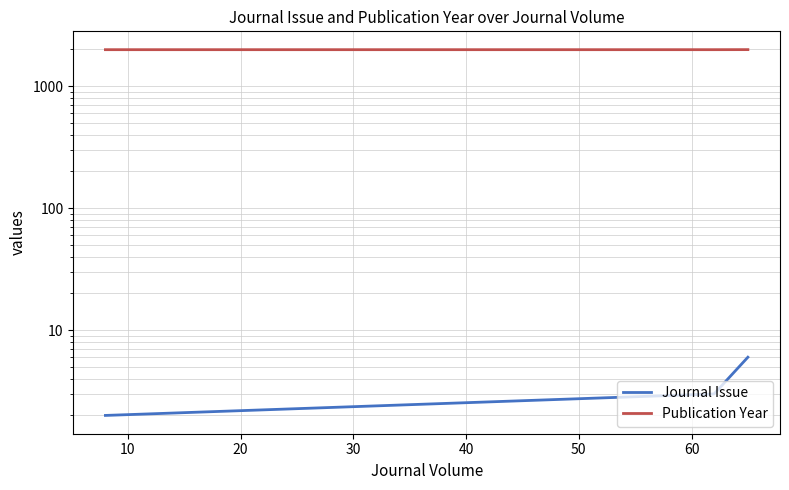

What is the value of the Publication Year point at the 1st from the left?

1990